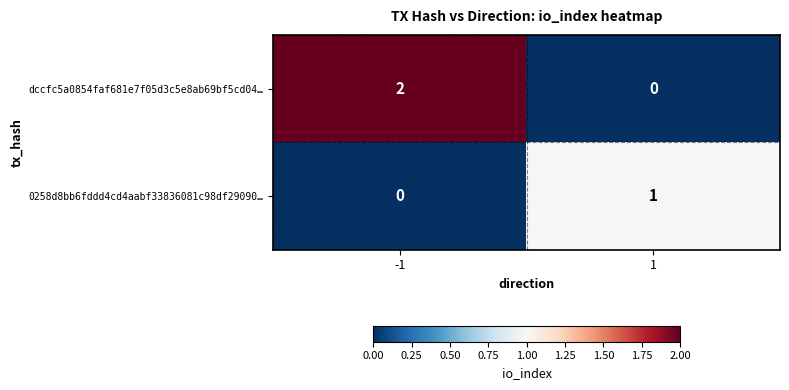

Which label corresponds to the largest value in the chart?

-1